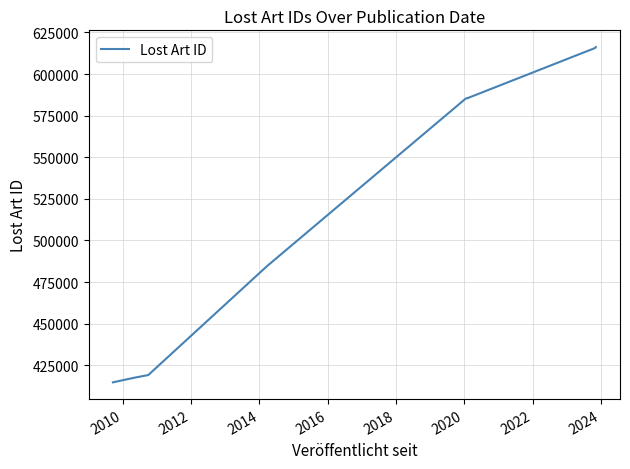

How many values are below 585611?

5